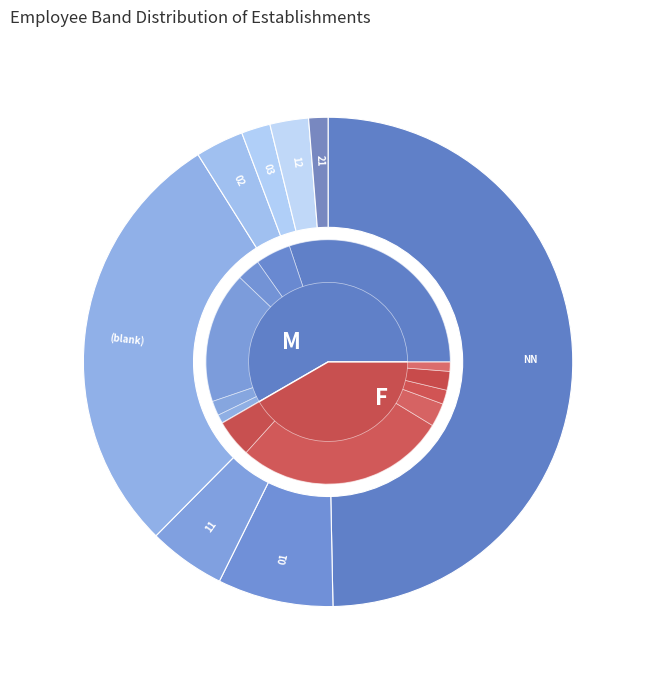

Does 03 represent more than half of the total?

No